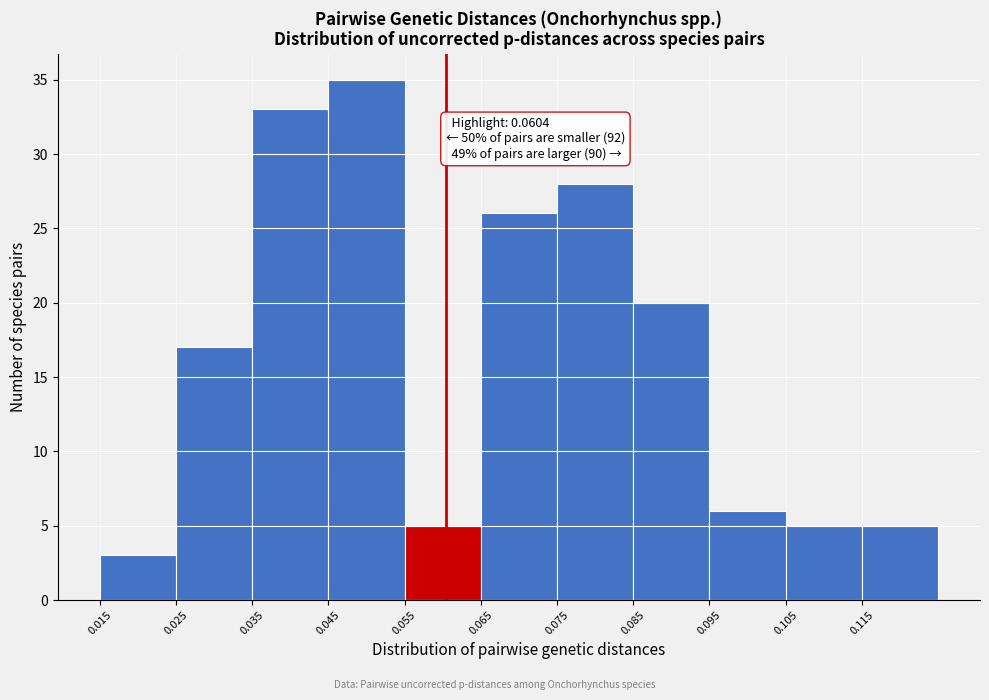

Over which range of the x-axis is the bar tallest?

0.045 to 0.055